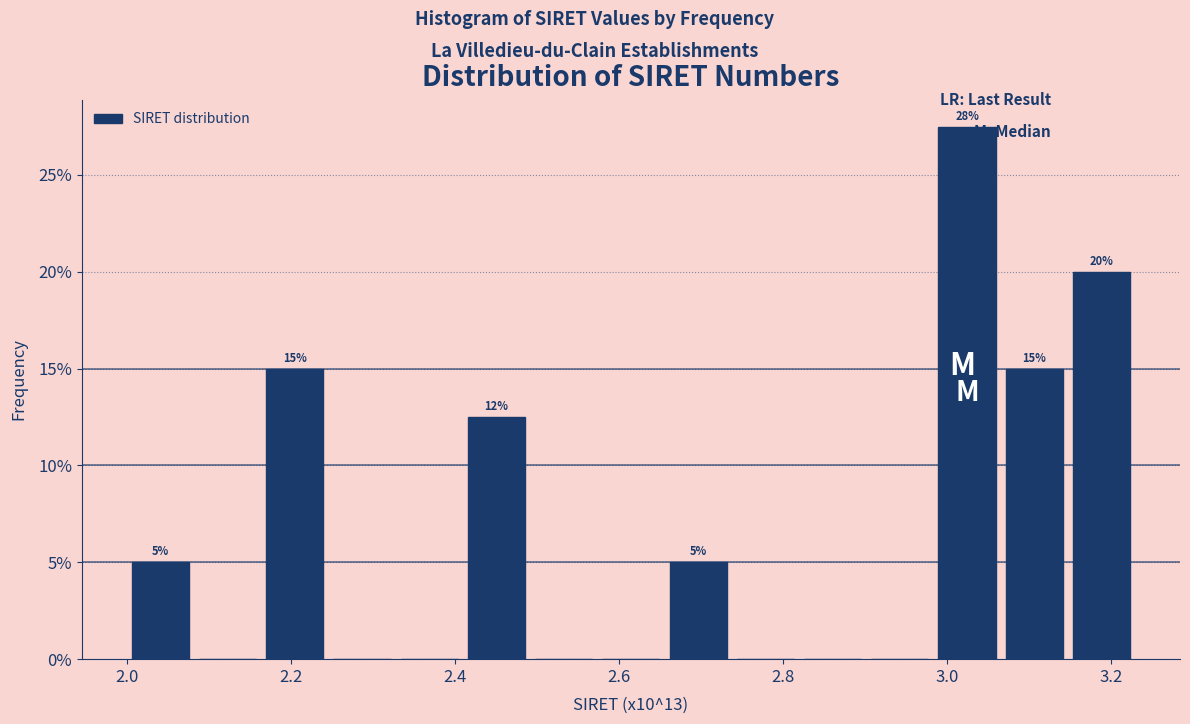

Which range on the x-axis has the tallest bar?

2.98 to 3.06